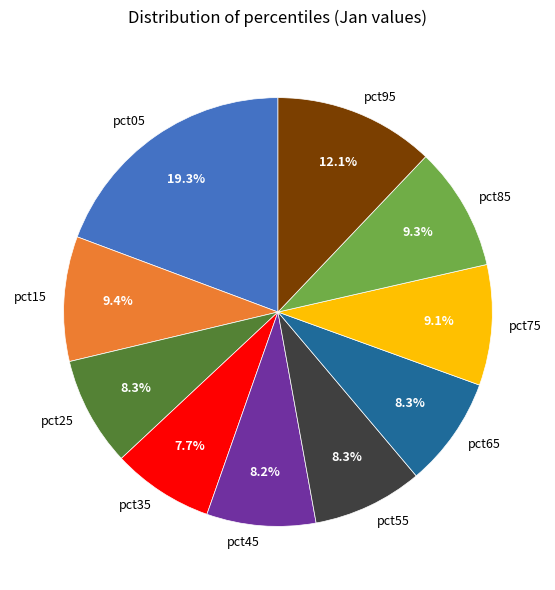

What percentage is the pct15 slice, to the nearest percent?

9%